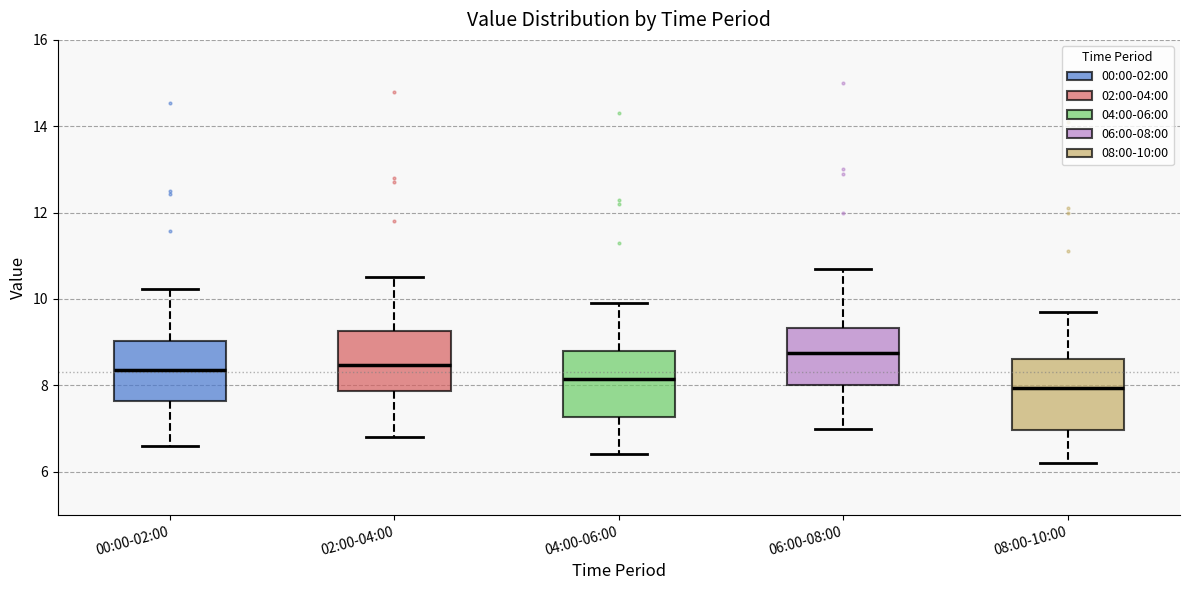

Reading left to right, transcribe this box plot: for each box, give where its median line is, the range the box spans, and where its two whiskers end, as read against the y-axis. The values are not printed on the chart, so give them approximately, as read against the axis.

00:00-02:00: median 8.4, box 7.6 to 9.0, whiskers 6.6 to 10.2
02:00-04:00: median 8.4, box 7.8 to 9.2, whiskers 6.8 to 10.6
04:00-06:00: median 8.2, box 7.2 to 8.8, whiskers 6.4 to 10.0
06:00-08:00: median 8.8, box 8.0 to 9.4, whiskers 7.0 to 10.8
08:00-10:00: median 8.0, box 7.0 to 8.6, whiskers 6.2 to 9.8